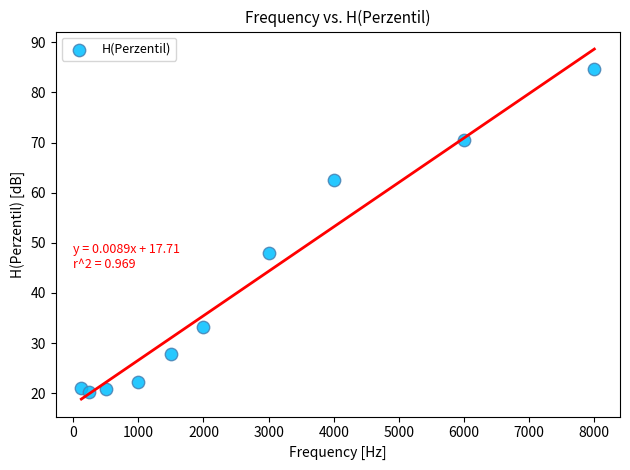

What Y value in the scatter plot is closest to 52?

47.9